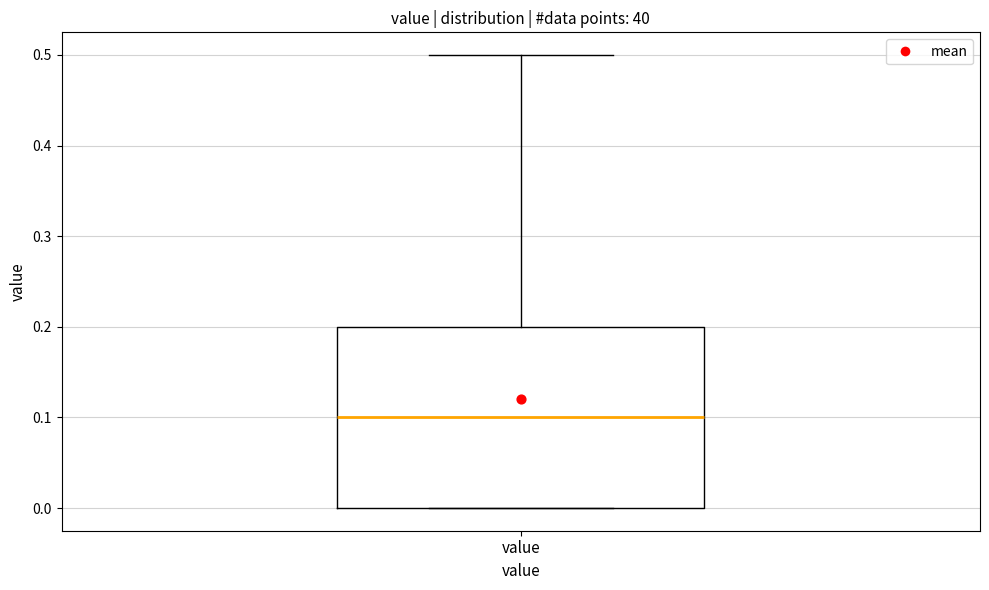

Transcribe this box plot: give where the median line is, the range the box spans, and where the two whiskers end, as read against the y-axis. The values are not printed on the chart, so give them approximately, as read against the axis.

median 0.1, box 0.0 to 0.2, whiskers 0.0 to 0.5